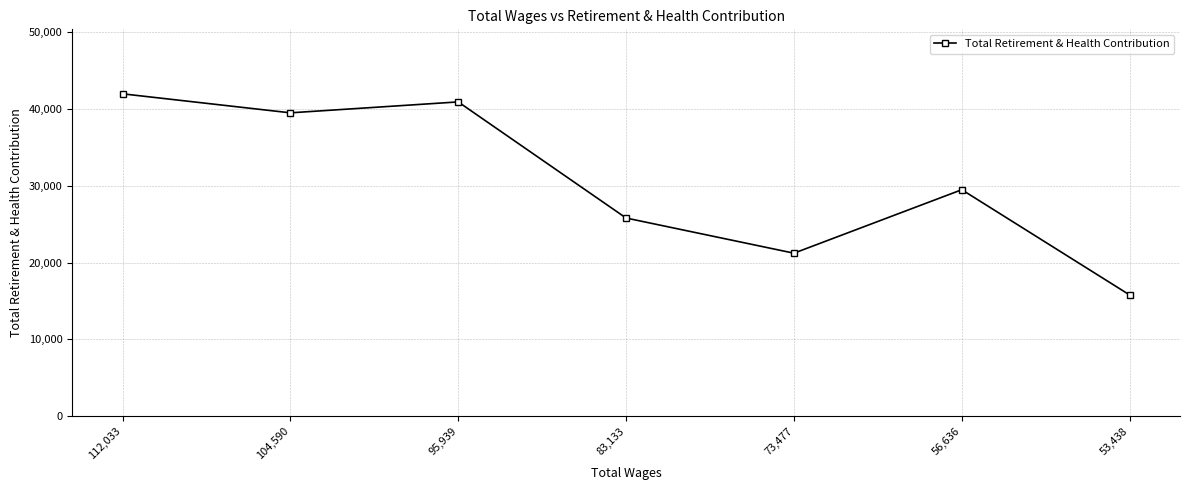

What is the greatest value displayed?

41954